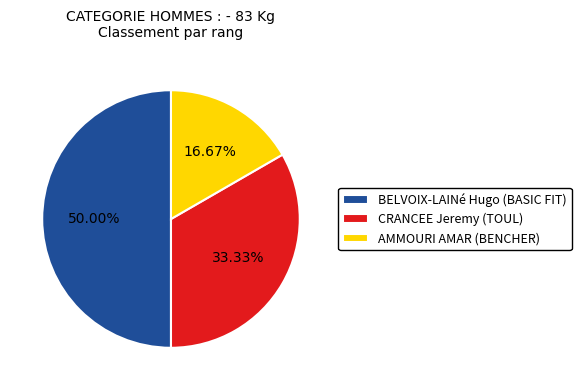

Which slice is the smallest?

AMMOURI AMAR (BENCHER)